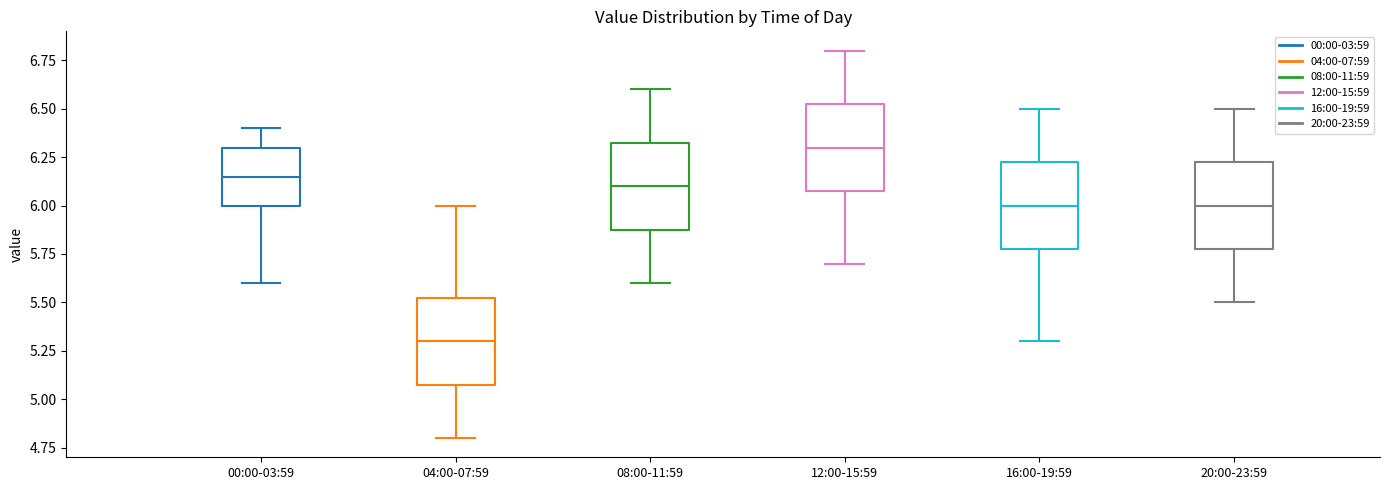

Reading left to right, read every box against the y-axis: the position of its median line, the range the box covers, and the ends of its whiskers. The values are not printed on the chart, so give them approximately, as read against the axis.

00:00-03:59: median 6.15, box 6.00 to 6.30, whiskers 5.60 to 6.40
04:00-07:59: median 5.30, box 5.10 to 5.55, whiskers 4.80 to 6.00
08:00-11:59: median 6.10, box 5.90 to 6.35, whiskers 5.60 to 6.60
12:00-15:59: median 6.30, box 6.10 to 6.55, whiskers 5.70 to 6.80
16:00-19:59: median 6.00, box 5.80 to 6.25, whiskers 5.30 to 6.50
20:00-23:59: median 6.00, box 5.80 to 6.25, whiskers 5.50 to 6.50